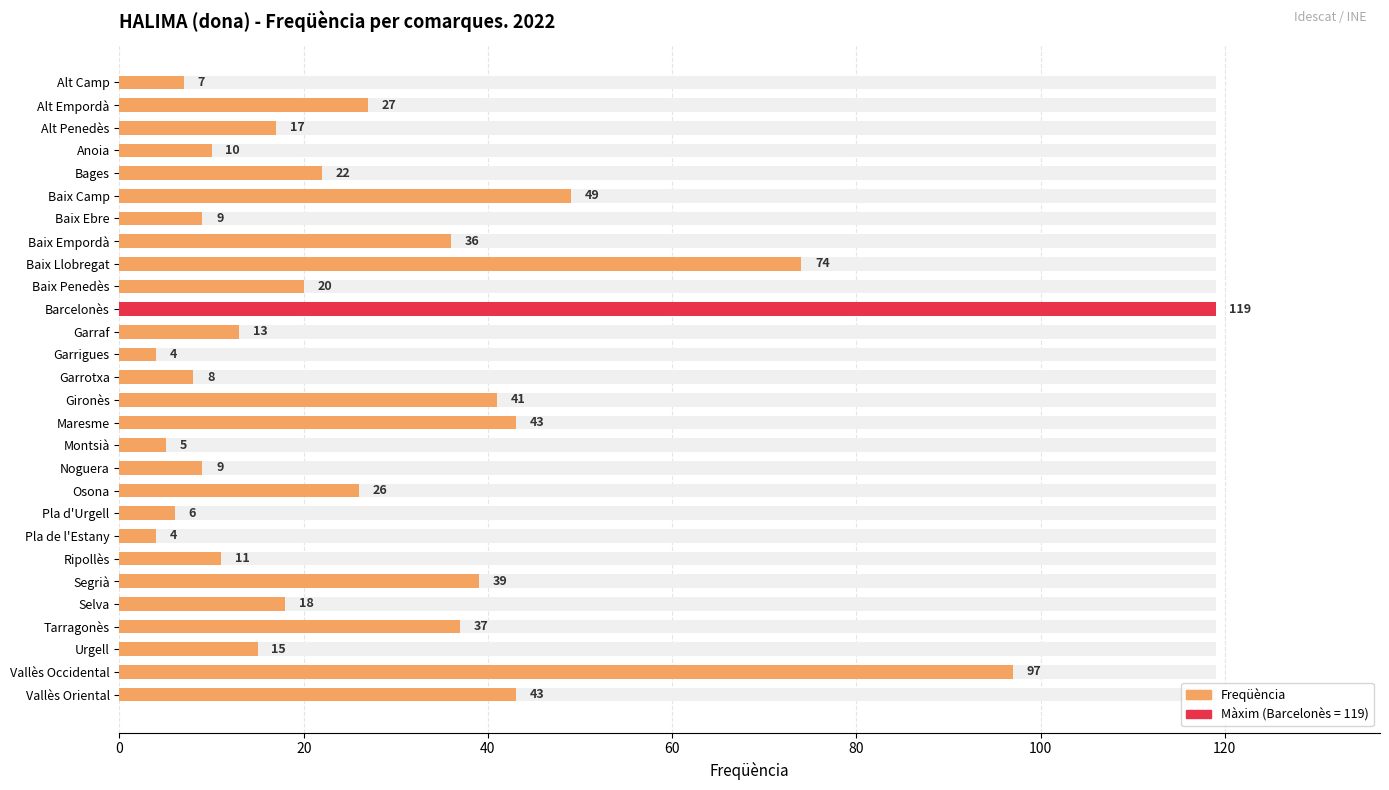

What is the difference between the values at Ripollès and Vallès Oriental?

32